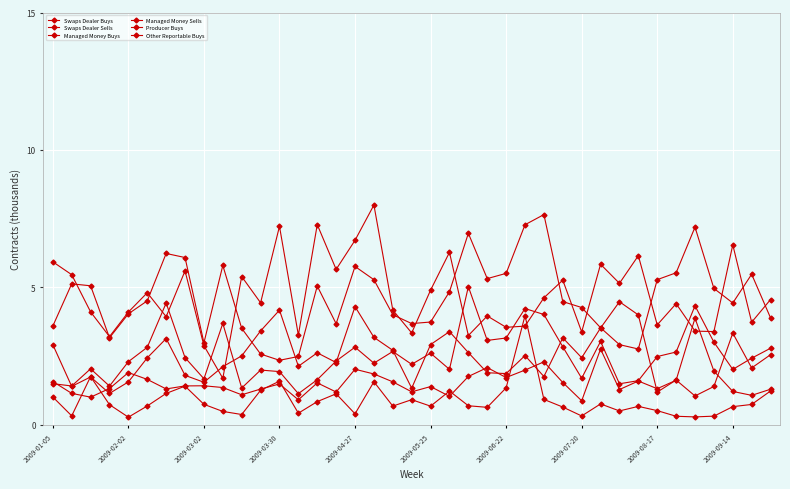

Which series has the widest spread of values?

Swaps Dealer Sells